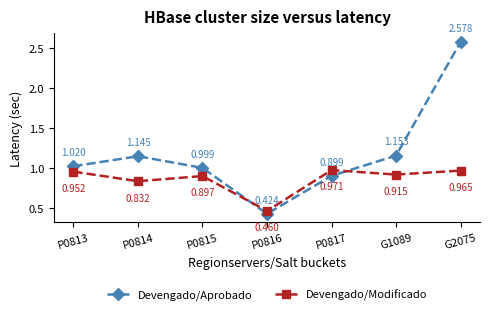

True or false: Devengado/Aprobado and Devengado/Modificado cross at least once.

True